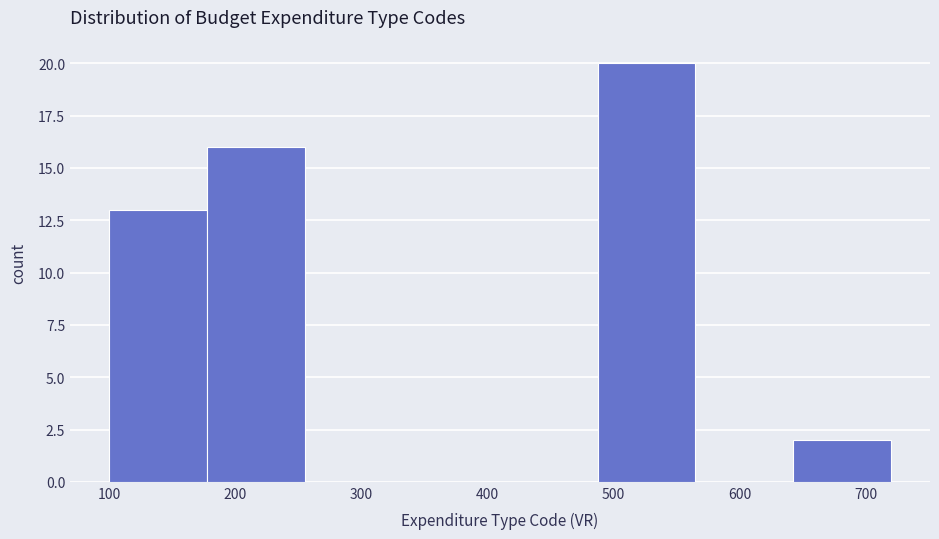

Reading left to right, list every bar in this chart as the range it spans on the x-axis followed by its height. Neither the bar edges nor the heights are printed on the chart, so give them approximately, as read against the axes.

100 to 180: 13
180 to 260: 16
260 to 330: 0
330 to 410: 0
410 to 490: 0
490 to 570: 20
570 to 640: 0
640 to 720: 2